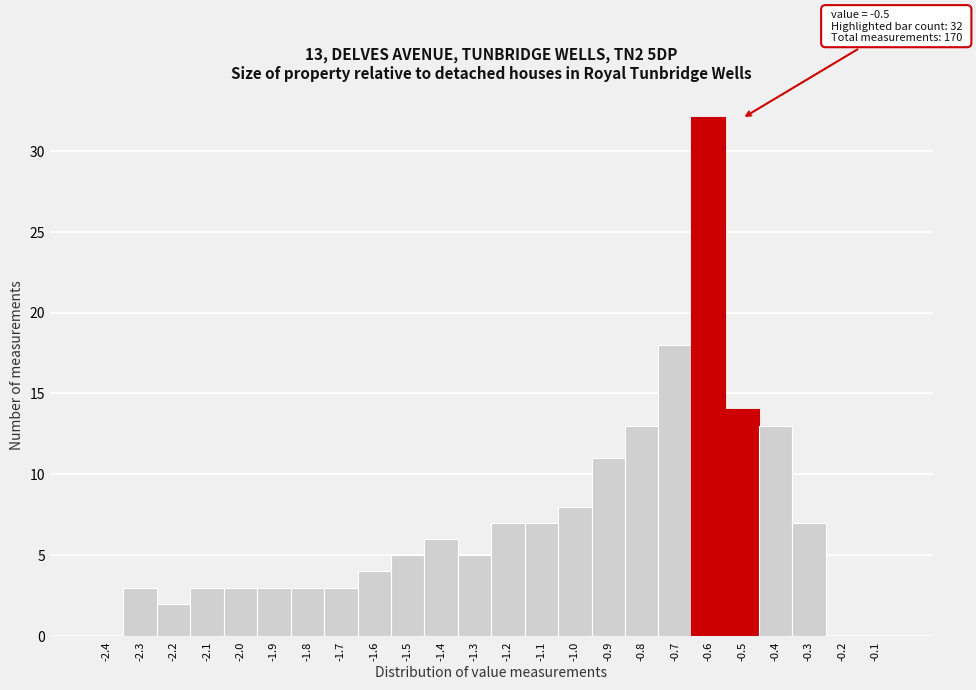

Reading left to right, extract all data points from this chart.

-2.4=0	-2.3=3	-2.2=2	-2.1=3	-2.0=3	-1.9=3	-1.8=3	-1.7=3	-1.6=4	-1.5=5	-1.4=6	-1.3=5	-1.2=7	-1.1=7	-1.0=8	-0.9=11	-0.8=13	-0.7=18	-0.6=32	-0.5=14	-0.4=13	-0.3=7	-0.2=0	-0.1=0